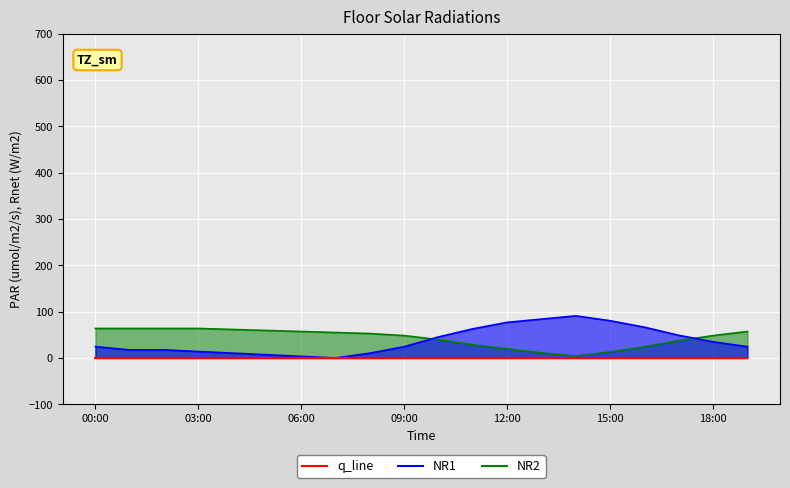

How many intersections are there between humidity and temperature?

2